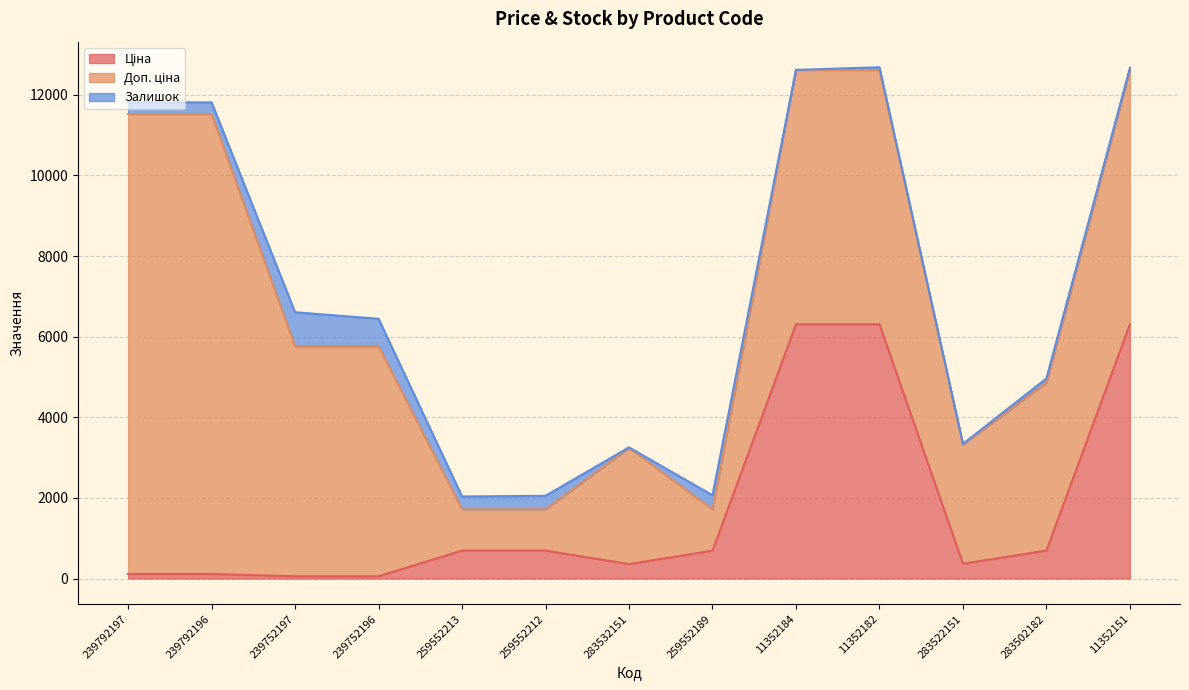

What position from the right is 283522151?

3